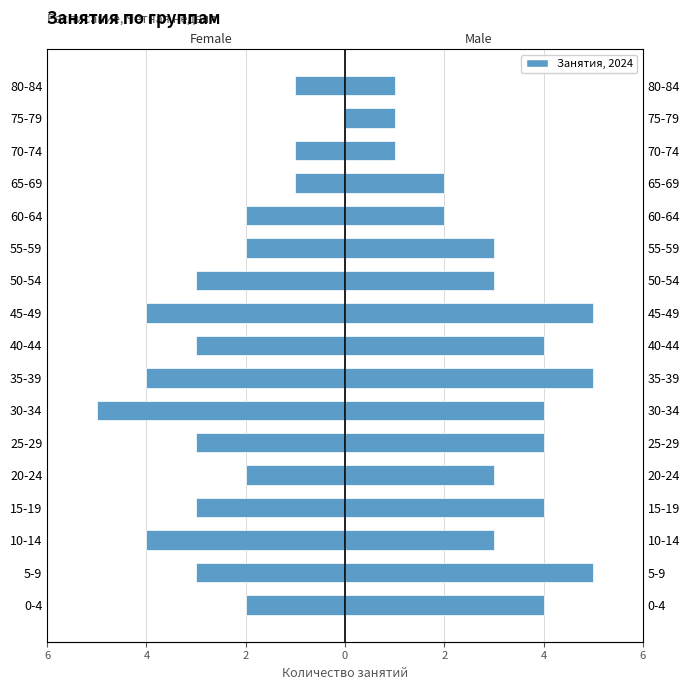

How many data points does each series have?

17